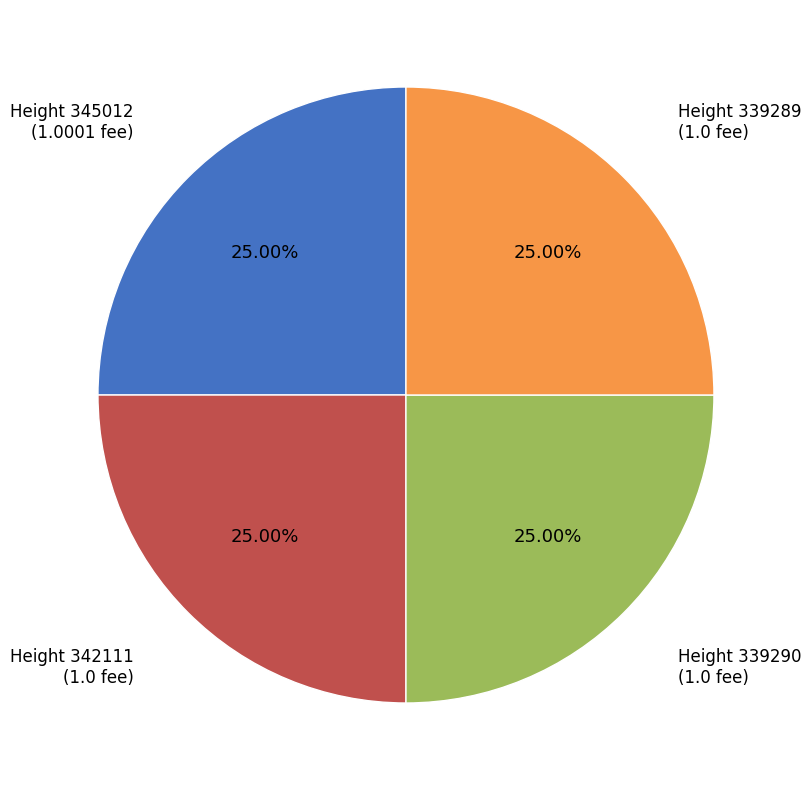

Approximately how many times larger is the value at Height 339290 compared to Height 345012?

1.0